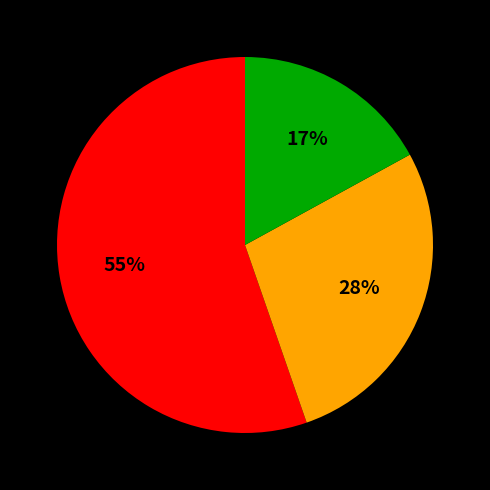

To the nearest percent, what is the difference between the largest and smallest slice percentages?

38%